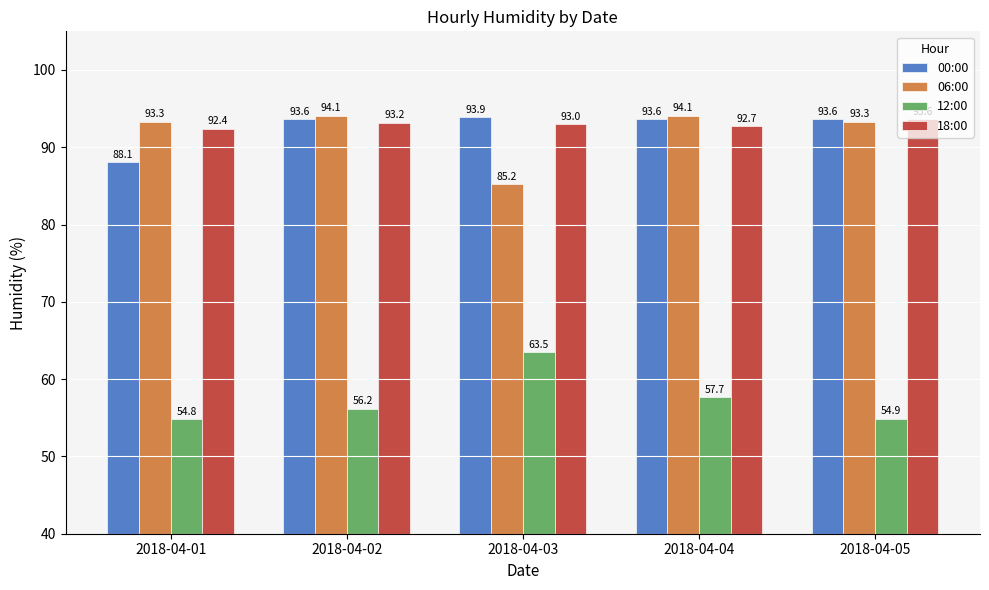

At how many categories does at least one series exceed 81?

5